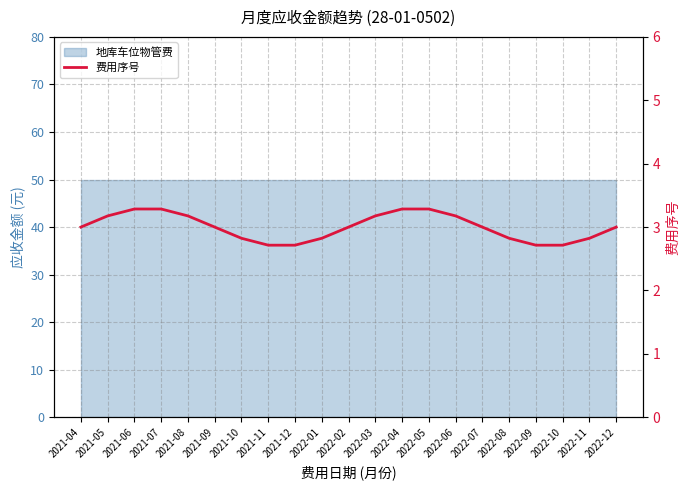

Which label corresponds to the largest value in the chart?

2021-06